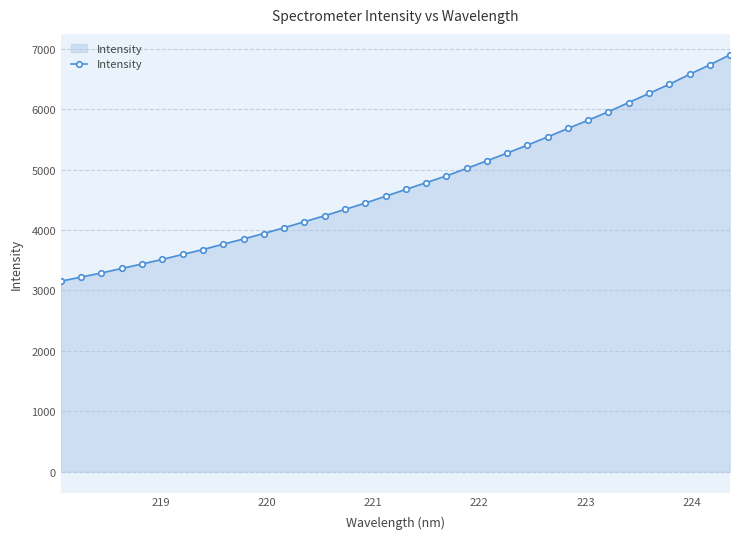

What is the value of the 10th point from the left?

3851.5